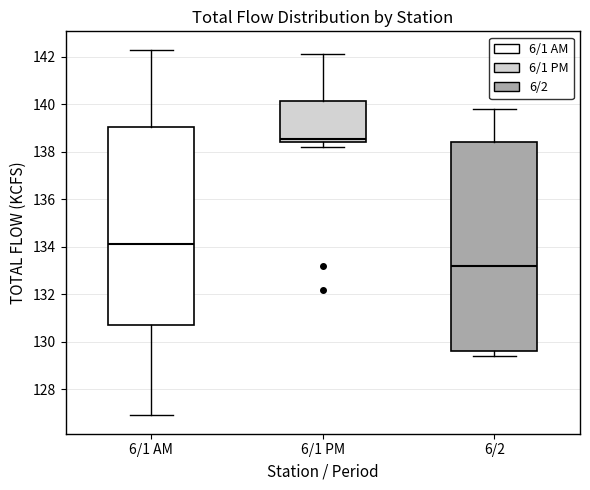

Reading left to right, read every box against the y-axis: the position of its median line, the range the box covers, and the ends of its whiskers. The values are not printed on the chart, so give them approximately, as read against the axis.

6/1 AM: median 134.2, box 130.8 to 139.0, whiskers 127.0 to 142.4
6/1 PM: median 138.6, box 138.4 to 140.2, whiskers 138.2 to 142.2
6/2: median 133.2, box 129.6 to 138.4, whiskers 129.4 to 139.8